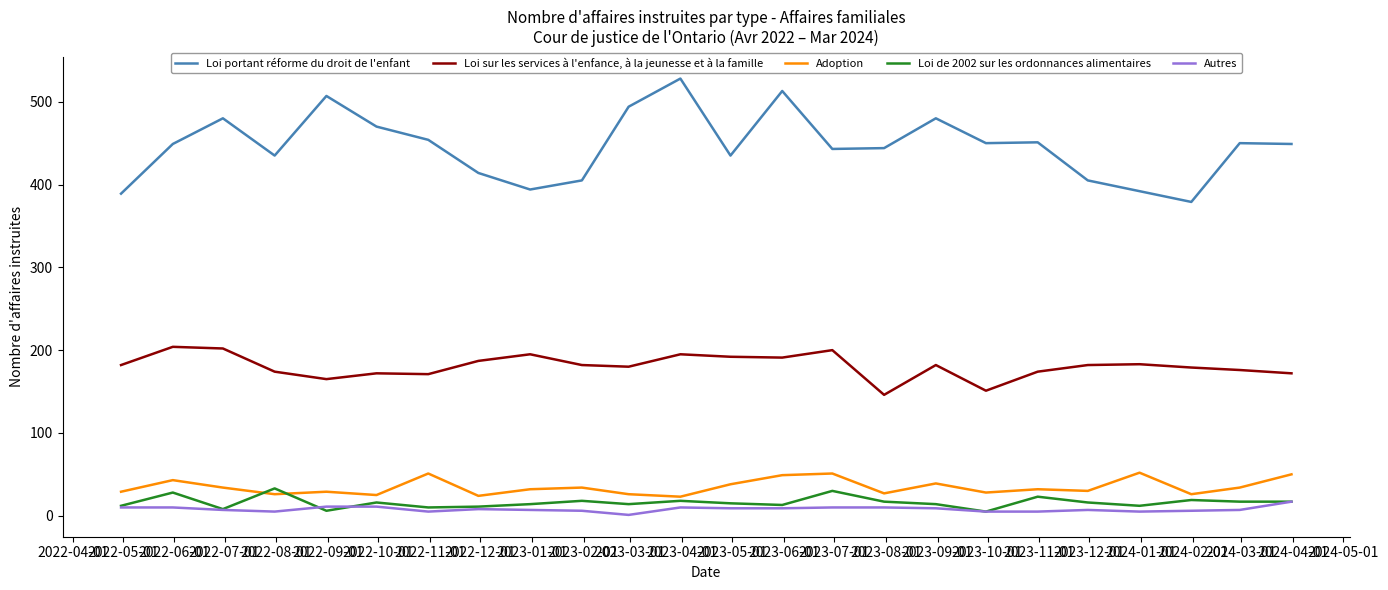

Which series has the largest total across all categories?

Loi portant réforme du droit de l'enfant